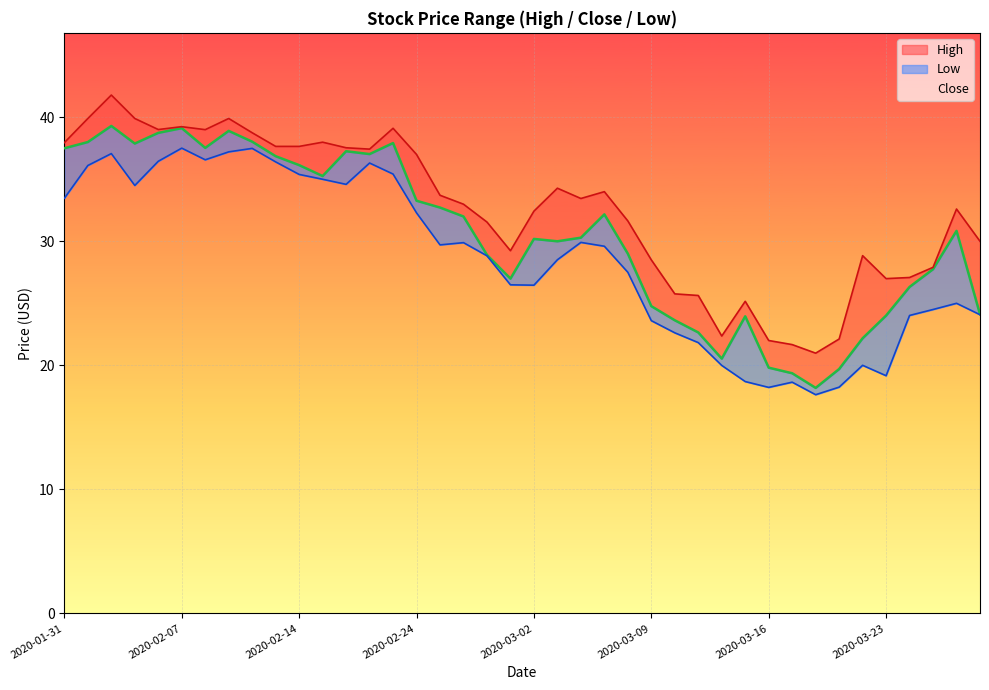

Where is Close nearest to the value 28?

2020-03-25